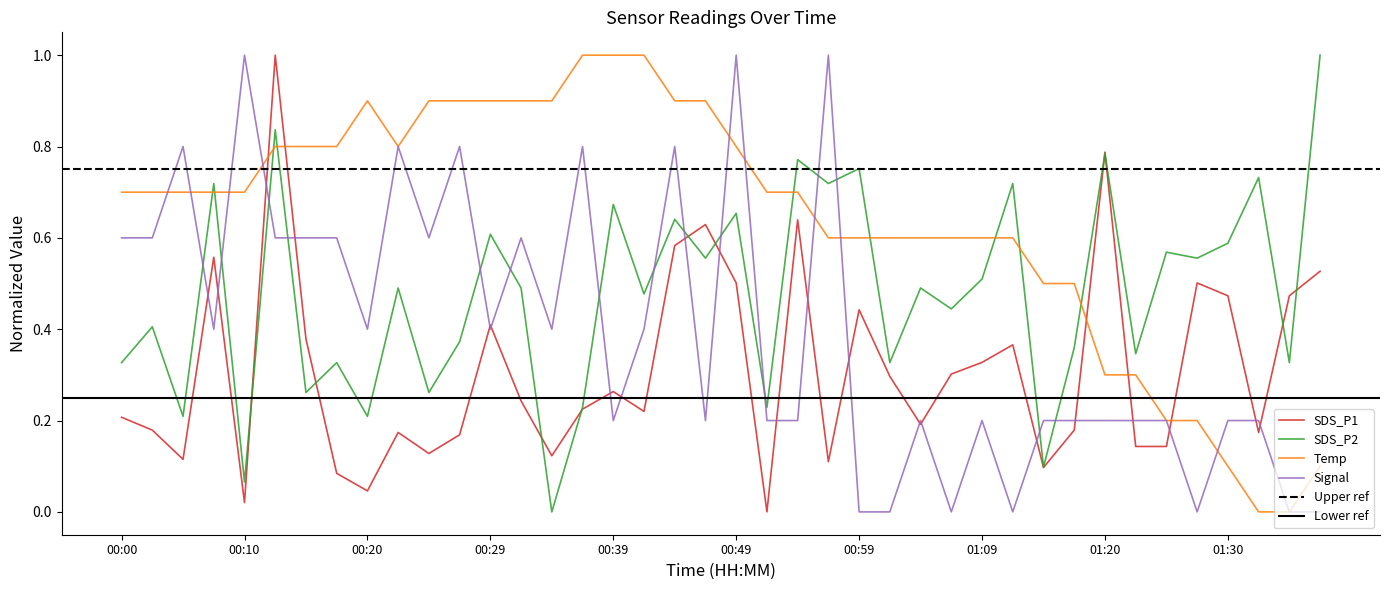

The value of Signal at 00:10 is 1.0. True or false?

True